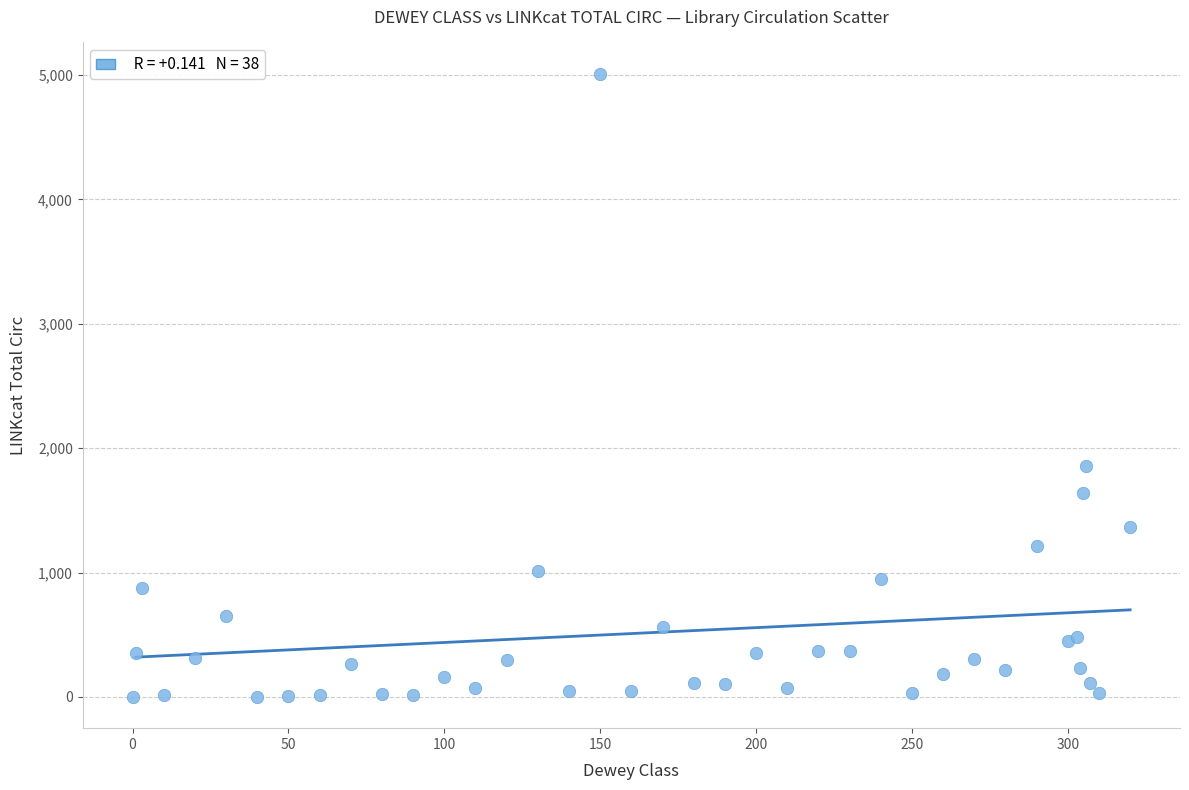

What Y value in the scatter plot is closest to 2505?

1855